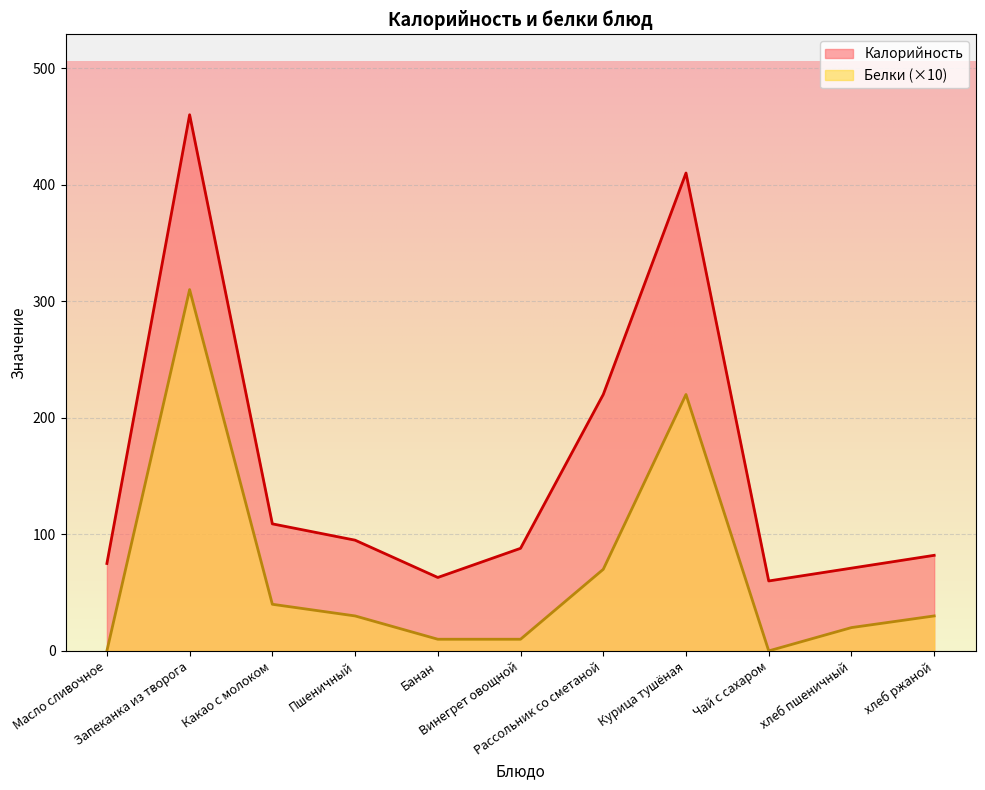

Which series has the largest total across all categories?

Калорийность